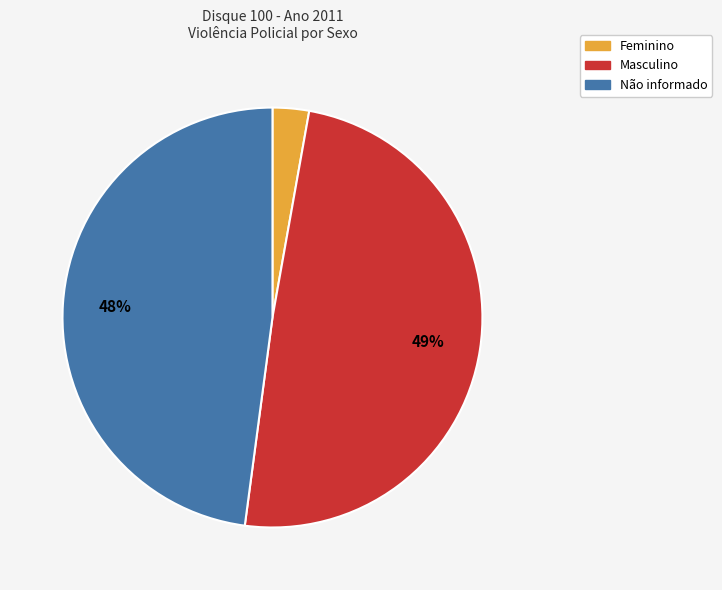

Is the sum of Feminino and Não informado greater than half?

Yes